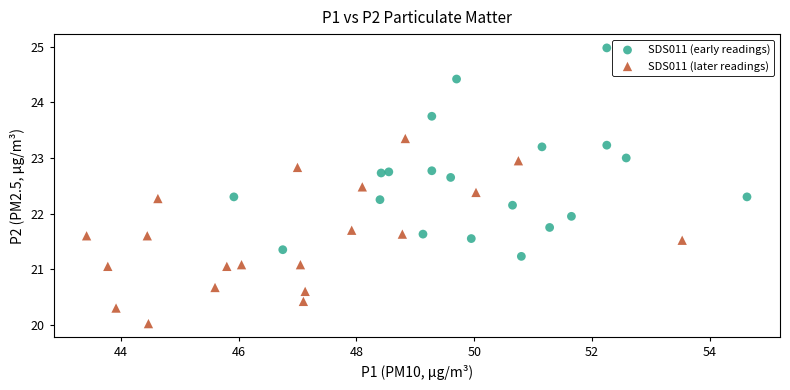

Which series reaches the maximum Y coordinate?

SDS011 (early readings)